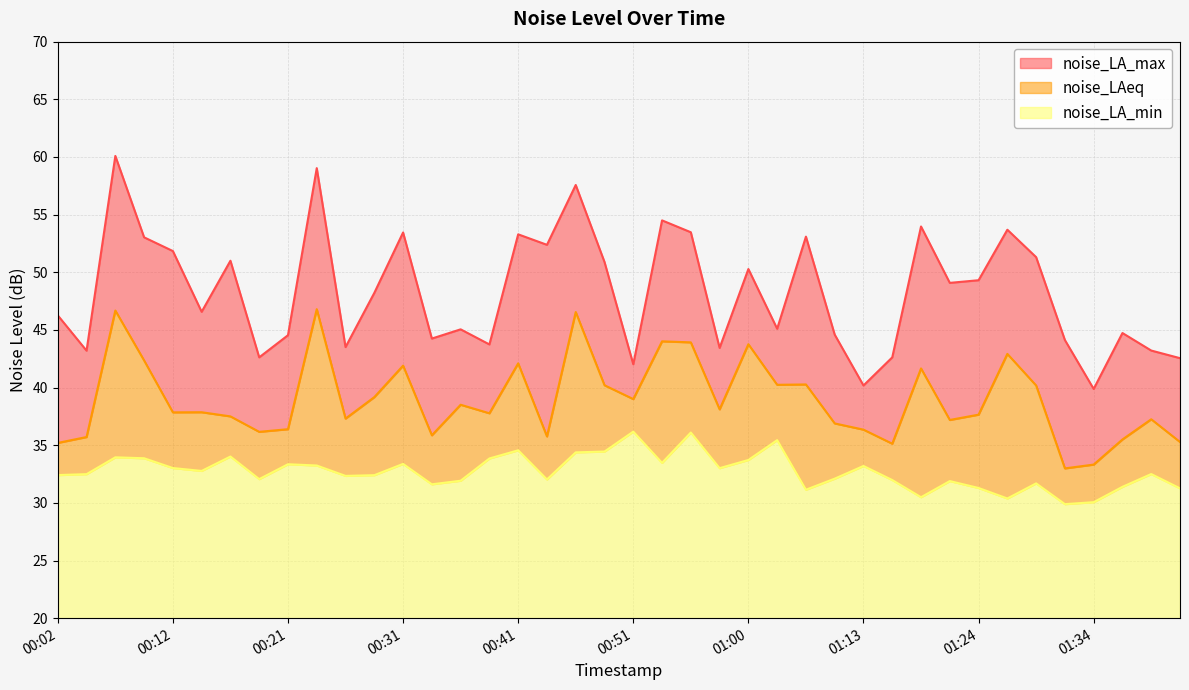

How many lines are shown in the chart?

3